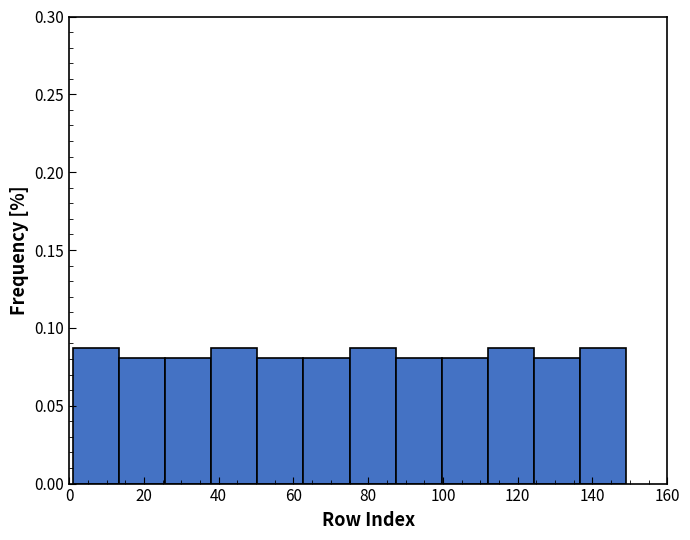

Reading left to right, list every bar in this chart as the range it spans on the x-axis followed by its height. Neither the bar edges nor the heights are printed on the chart, so give them approximately, as read against the axes.

2 to 14: 0.085
14 to 26: 0.080
26 to 38: 0.080
38 to 50: 0.085
50 to 62: 0.080
62 to 76: 0.080
76 to 88: 0.085
88 to 100: 0.080
100 to 112: 0.080
112 to 124: 0.085
124 to 136: 0.080
136 to 150: 0.085